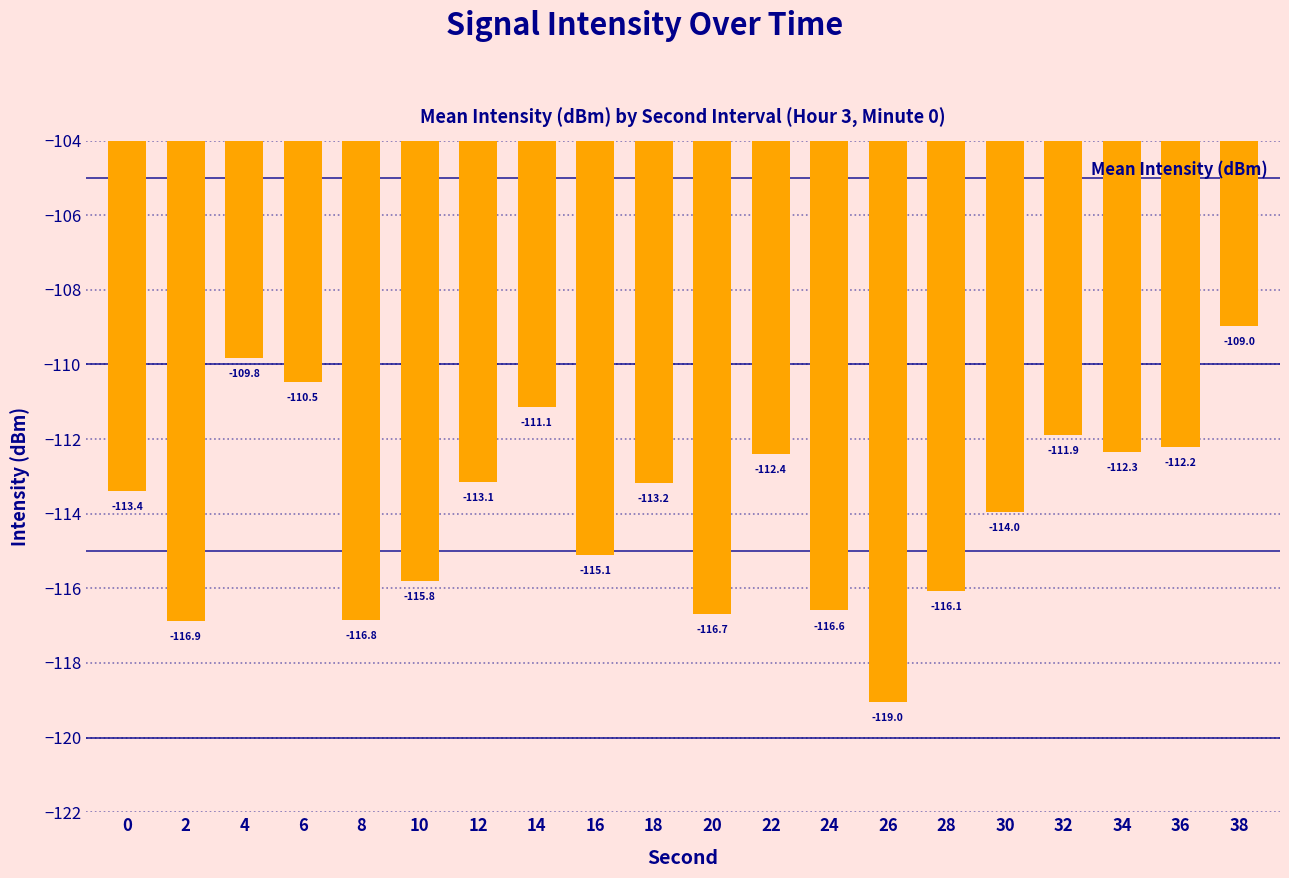

The value at 22 is -73.5. True or false?

False